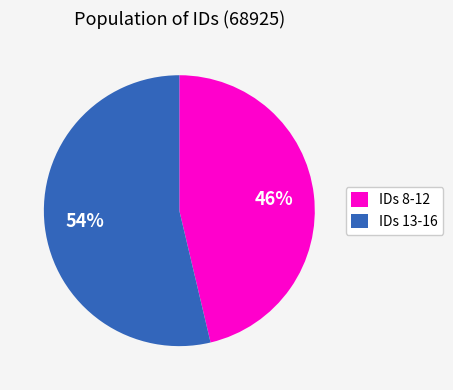

Which slice is the smallest?

IDs 8-12